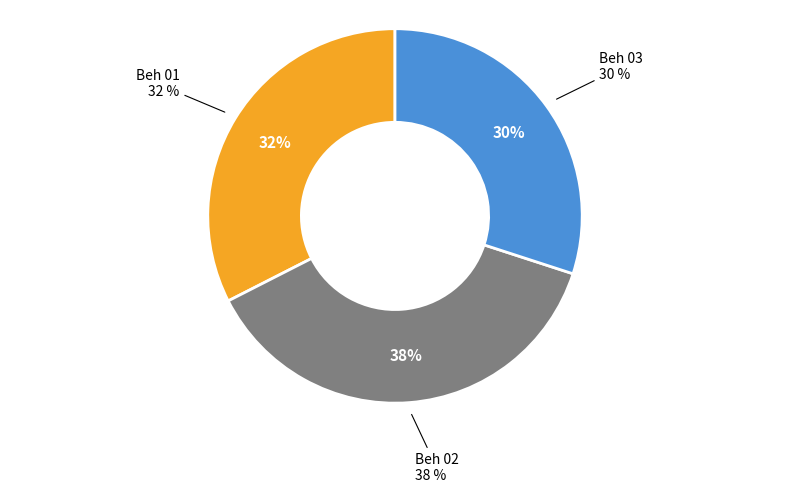

Approximately how many times larger is the value at Beh 03 compared to Beh 01?

0.9